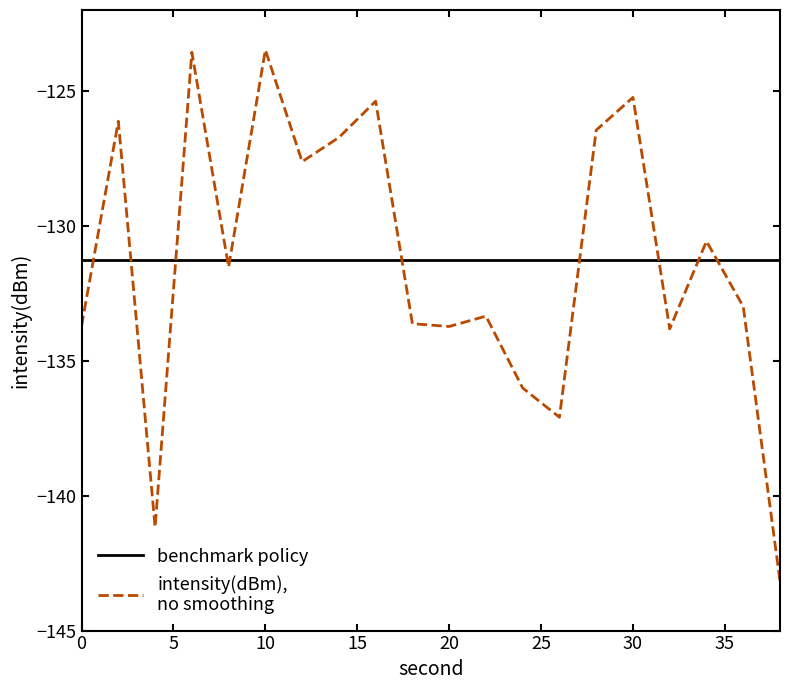

What is the greatest value displayed?

-123.5